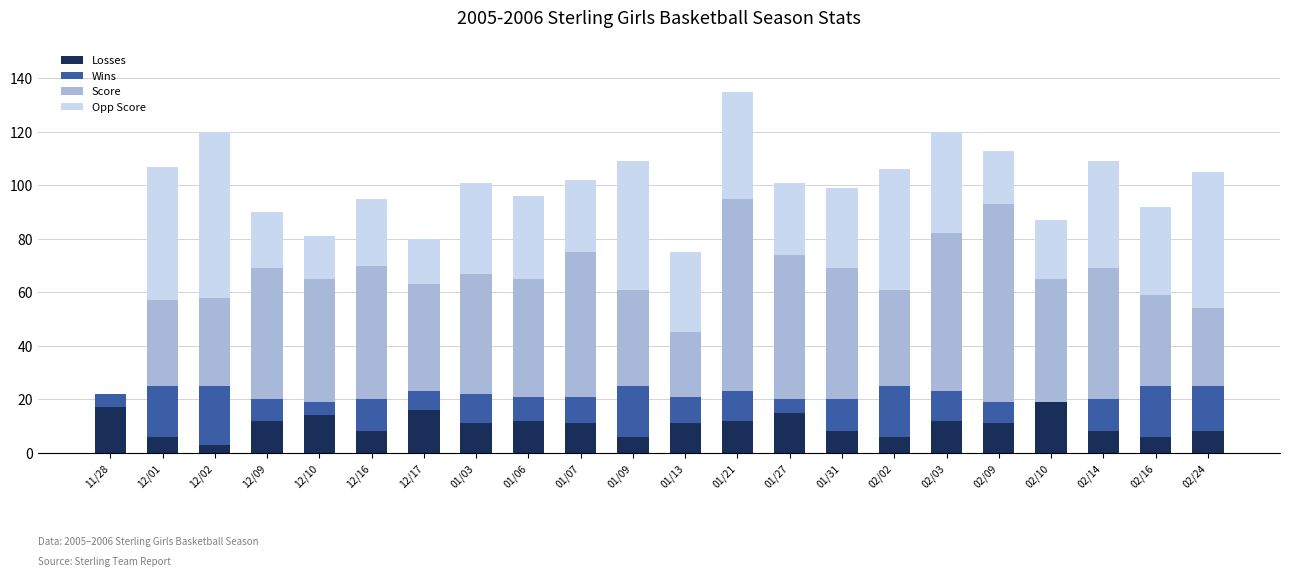

At which category is the sum across all series the highest?

01/21